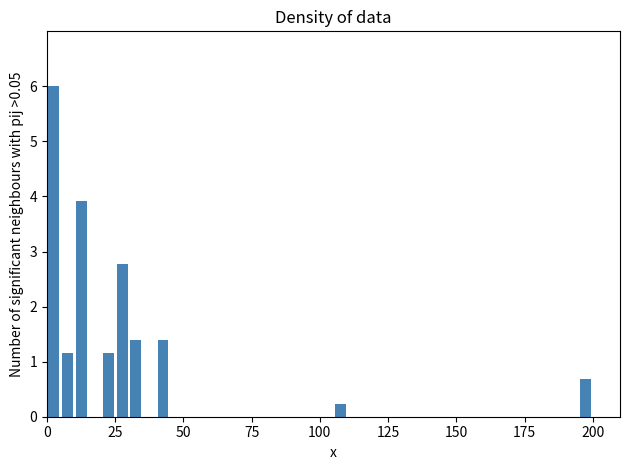

Read against the x-axis, roughly where is the centre of the tallest bar?

5